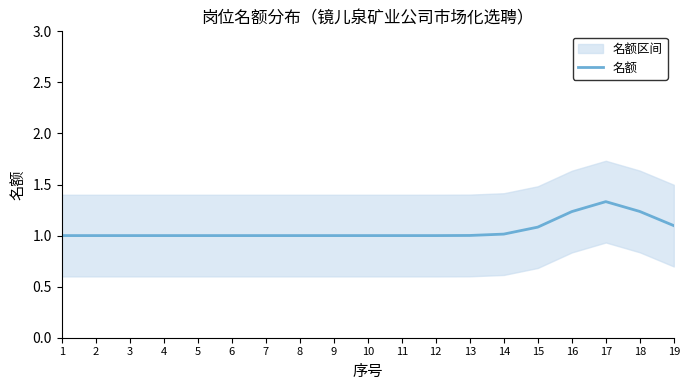

Rank the categories by value from lowest to highest.

1, 2, 3, 4, 5, 6, 7, 8, 9, 10, 11, 12, 13, 14, 15, 19, 16, 18, 17